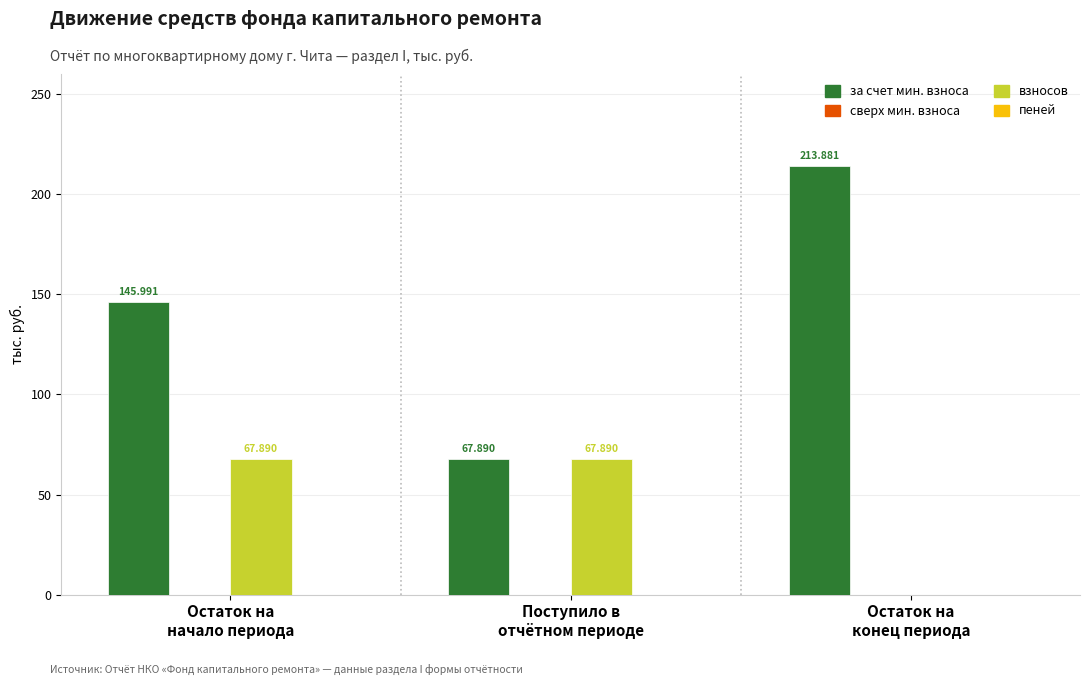

What is the sum of all за счет мин. взноса values?

427.8